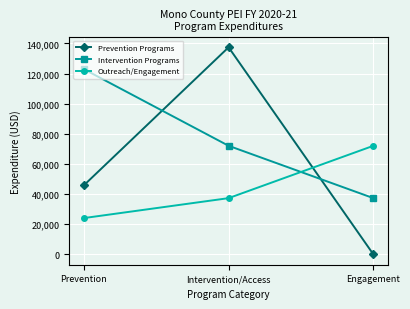

At which label is Outreach/Engagement closest to 48064?

Intervention/Access